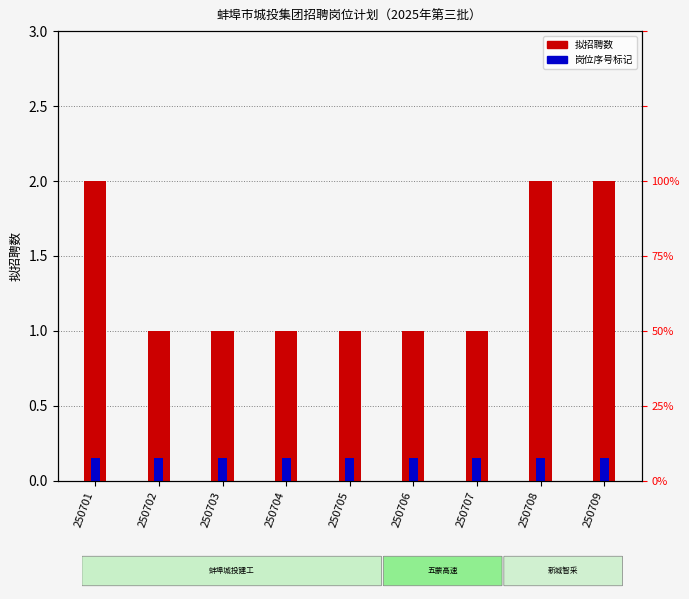

Approximately how many times larger is the value at 250709 compared to 250703?

2.0